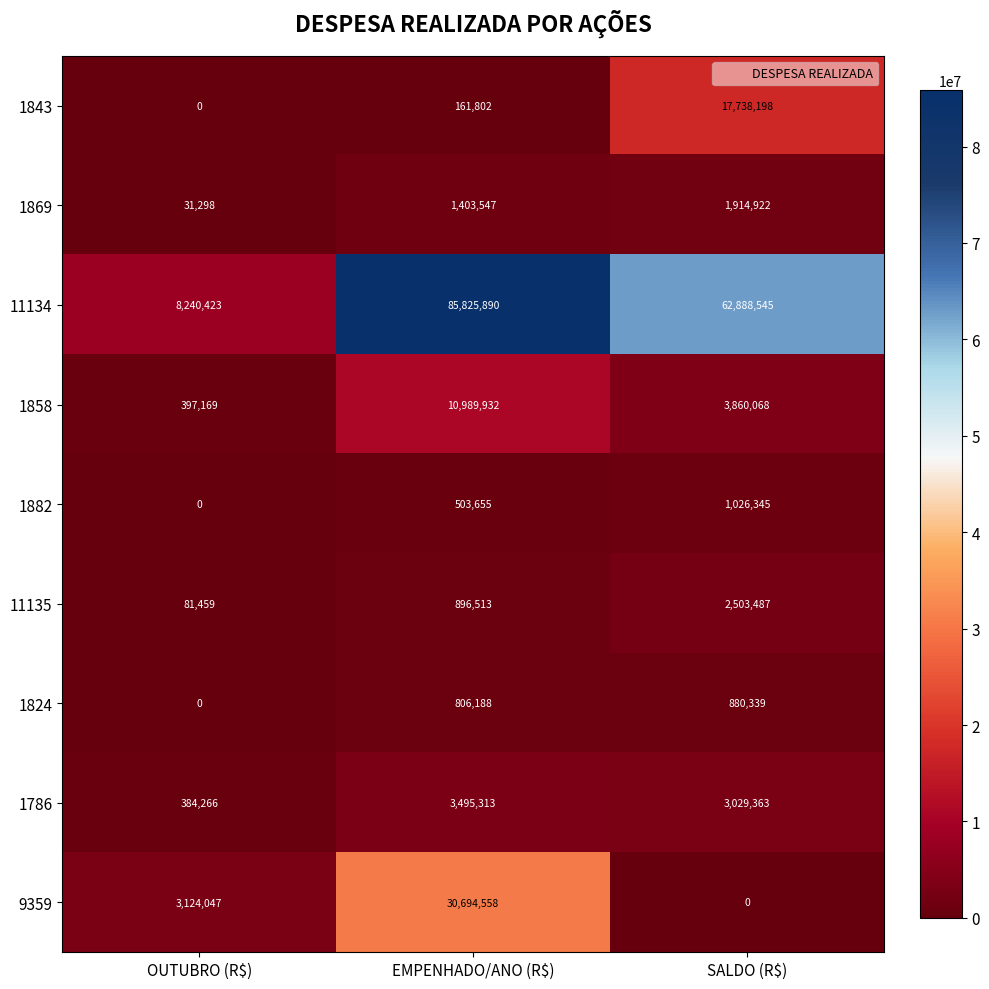

What is the total value across all series at SALDO (R$)?

93841267